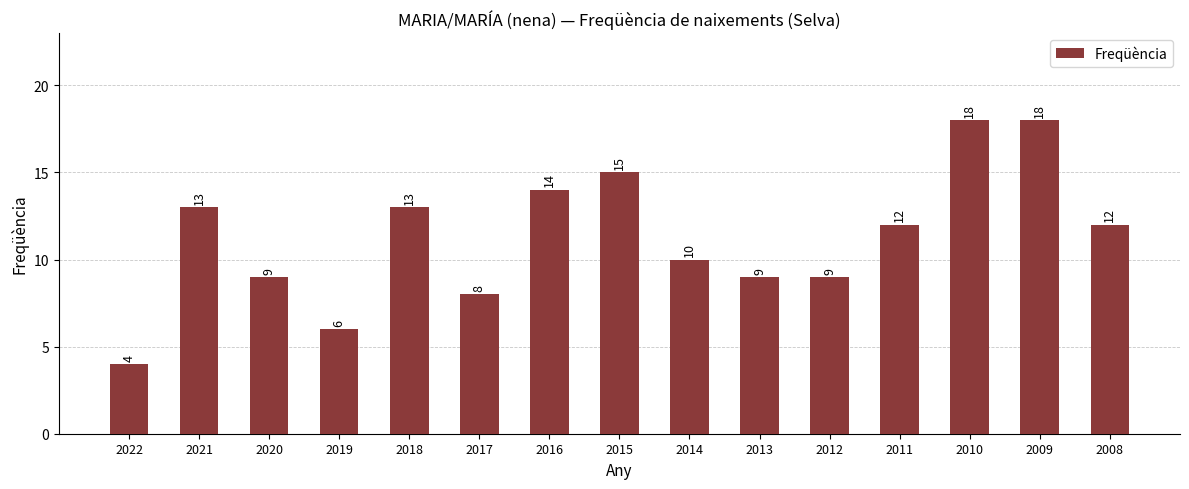

Reading left to right, list all the values displayed in this chart.

2022=4	2021=13	2020=9	2019=6	2018=13	2017=8	2016=14	2015=15	2014=10	2013=9	2012=9	2011=12	2010=18	2009=18	2008=12